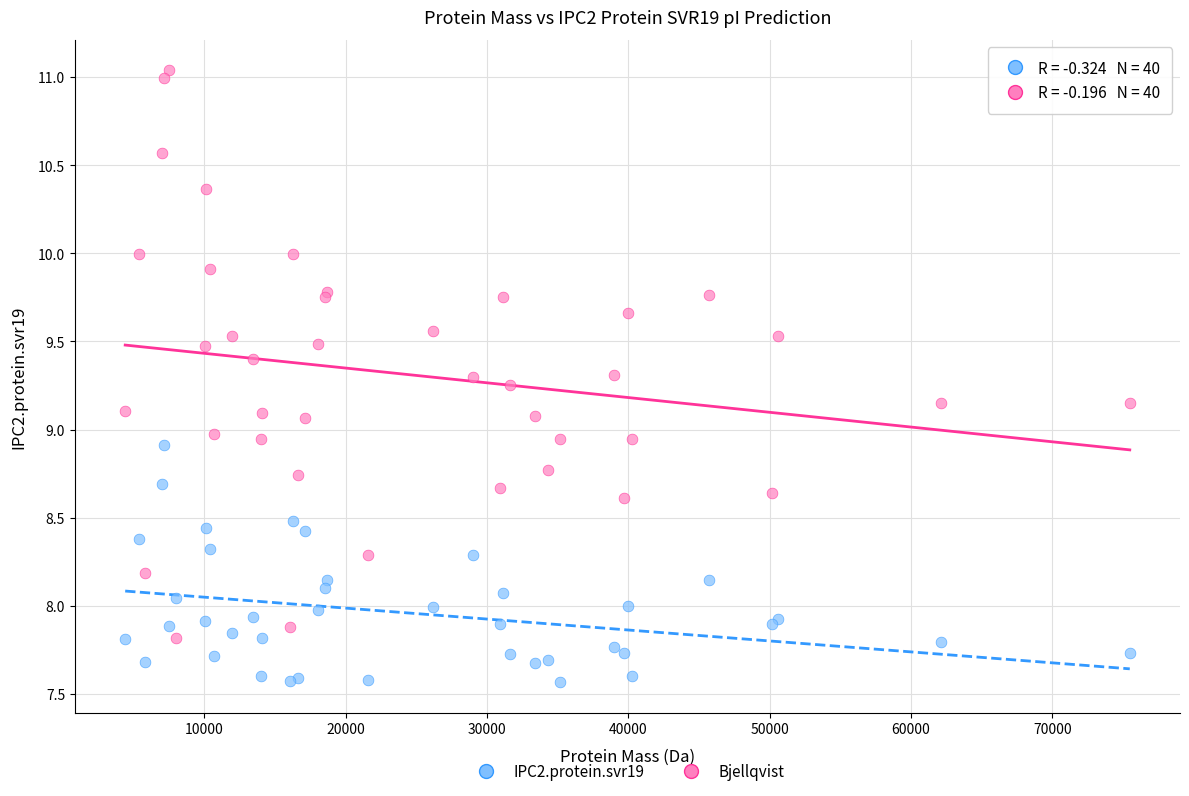

Which series contains the lowest Y value?

IPC2.protein.svr19